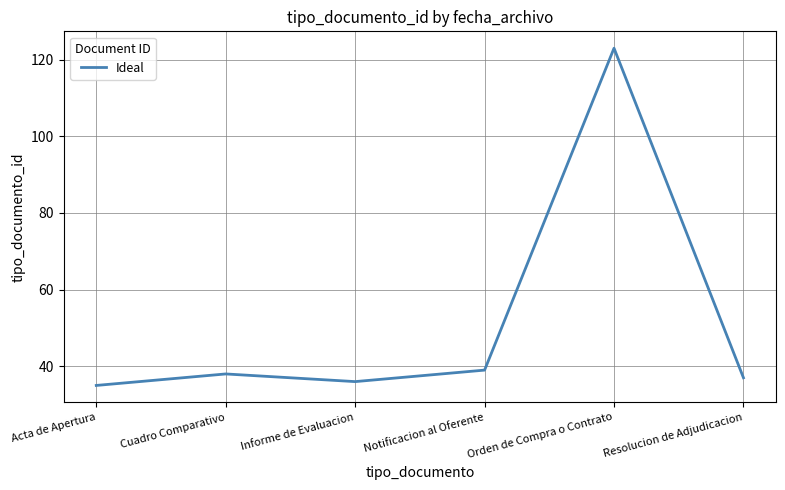

Read the value at Orden de Compra o Contrato.

123